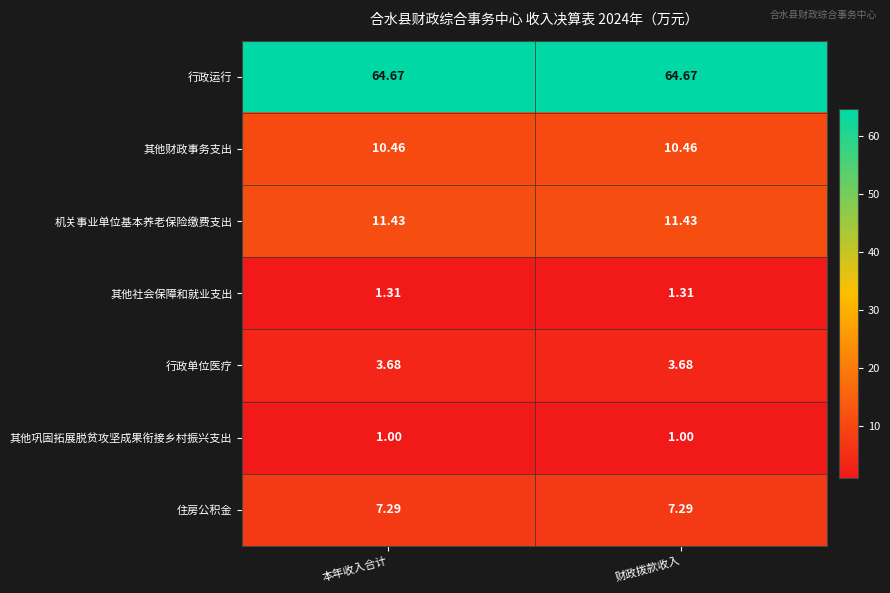

Is the value of 行政单位医疗 at 本年收入合计 greater than the value of 行政运行 at 财政拨款收入?

No